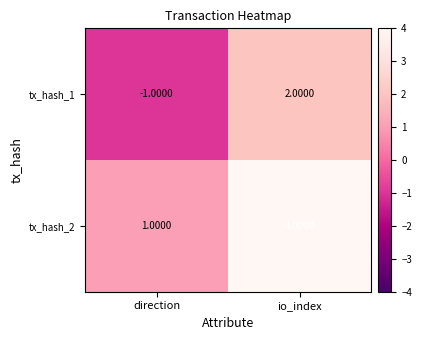

Which category has the highest value in the tx_hash_1 series?

io_index